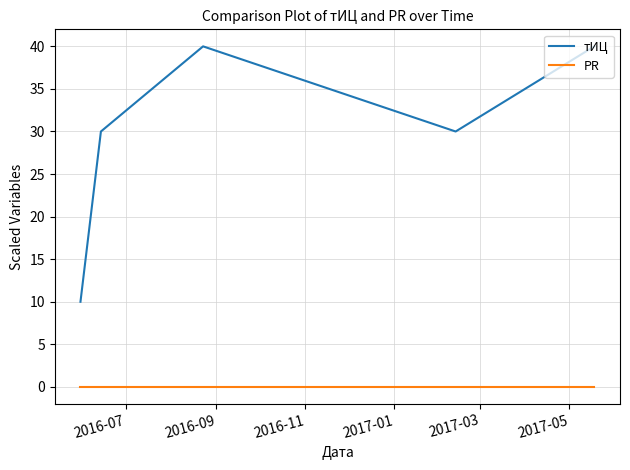

True or false: PR and тИЦ cross at least once.

False